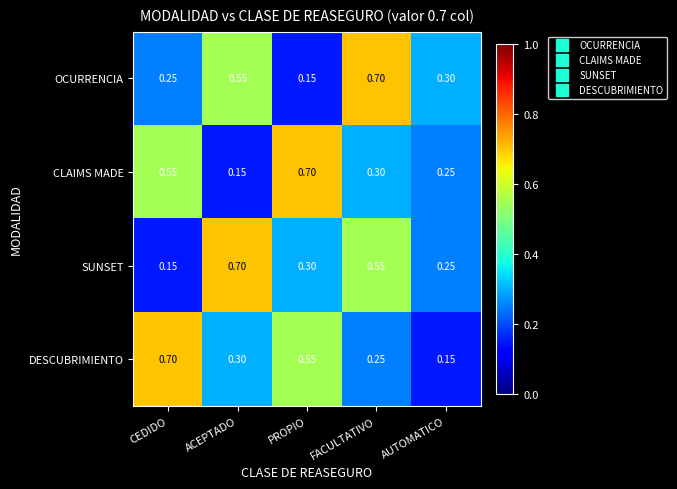

Which series changed the most between CEDIDO and ACEPTADO?

SUNSET